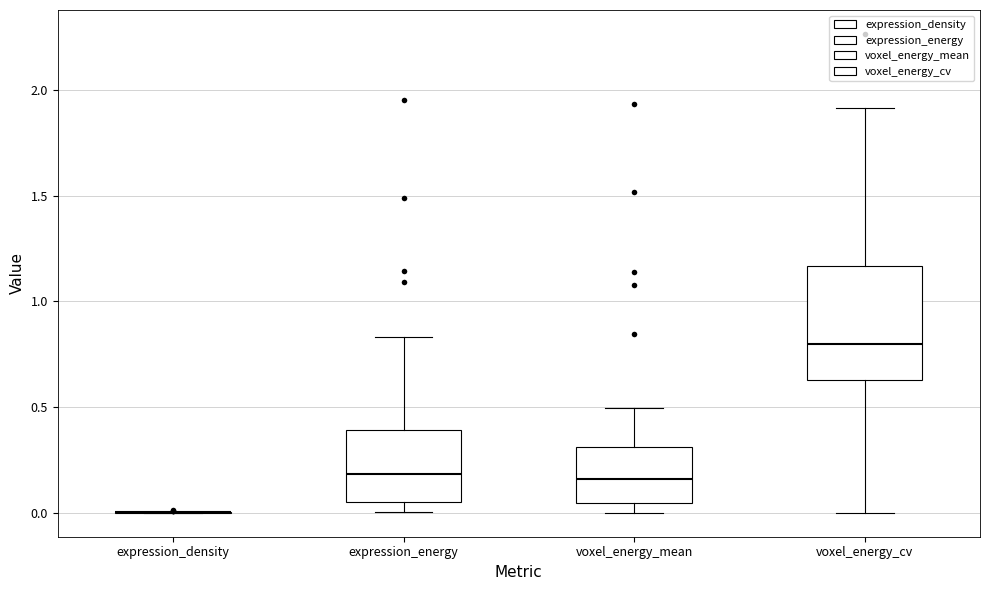

Reading left to right, read every box against the y-axis: the position of its median line, the range the box covers, and the ends of its whiskers. The values are not printed on the chart, so give them approximately, as read against the axis.

expression_density: box collapsed to a line at 0.00, whiskers 0.00 to 0.00
expression_energy: median 0.20, box 0.05 to 0.40, whiskers 0.00 to 0.85
voxel_energy_mean: median 0.15, box 0.05 to 0.30, whiskers 0.00 to 0.50
voxel_energy_cv: median 0.80, box 0.65 to 1.15, whiskers 0.00 to 1.90